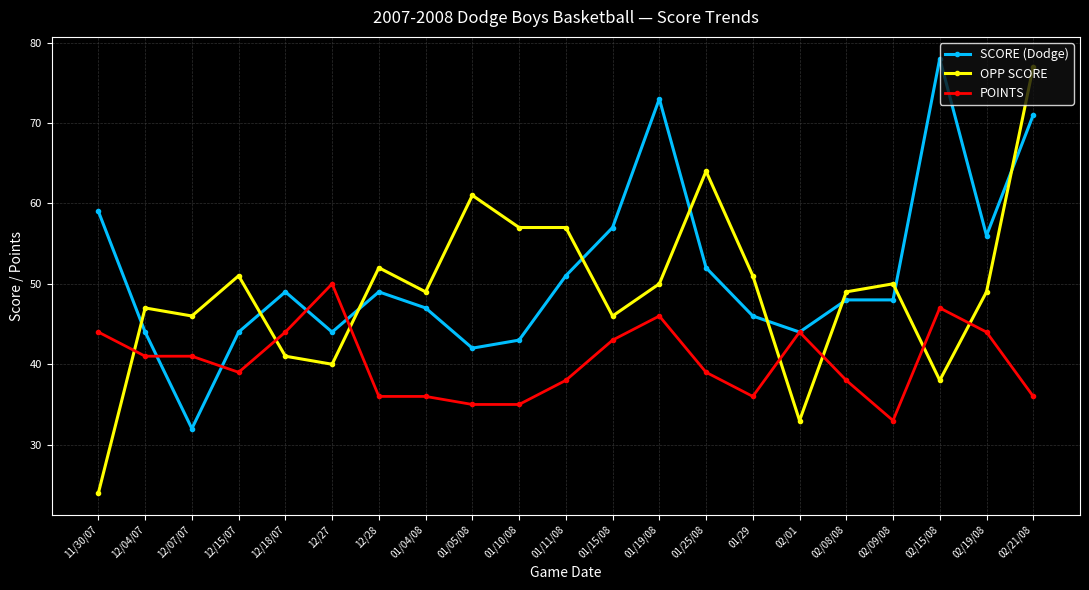

List the series in order of their overall mean, highest first.

SCORE (Dodge), OPP SCORE, POINTS